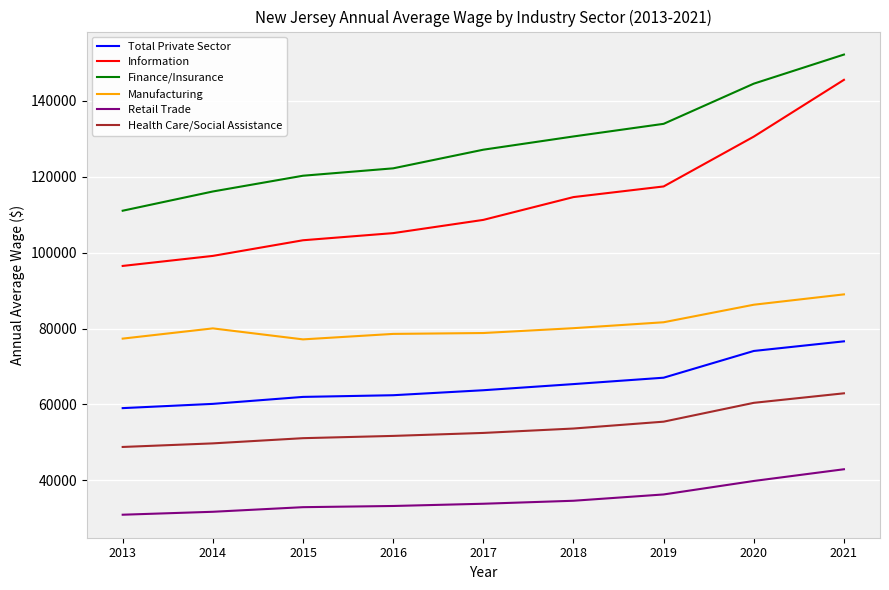

What is the difference between the maximum and minimum values in the Finance/Insurance series?

41144